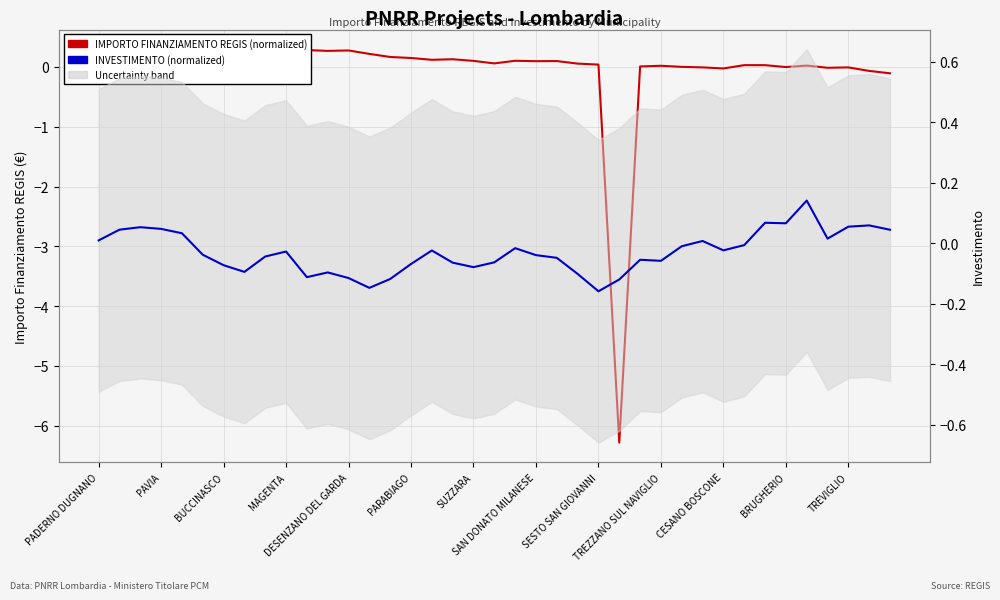

Is the value of INVESTIMENTO (normalized) at DESENZANO DEL GARDA greater than the value of IMPORTO FINANZIAMENTO REGIS (normalized) at 16?

No